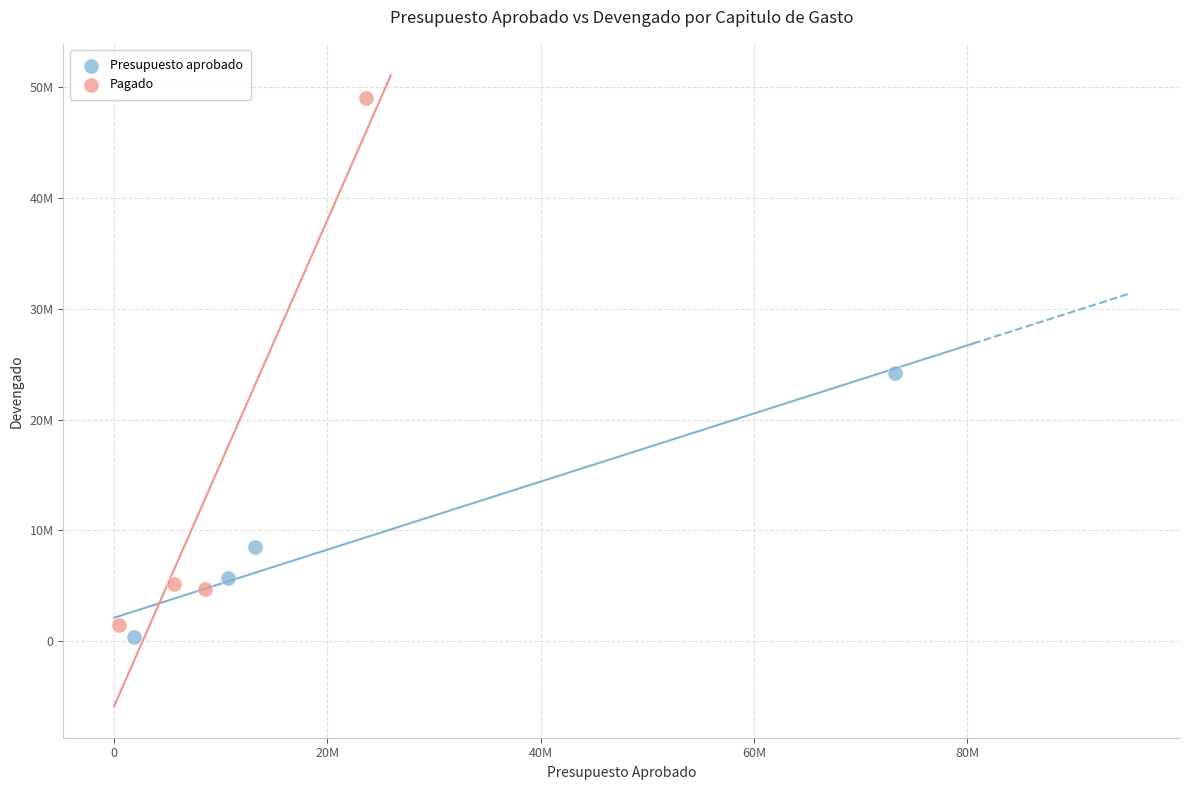

Which series contains the lowest Y value?

Presupuesto aprobado